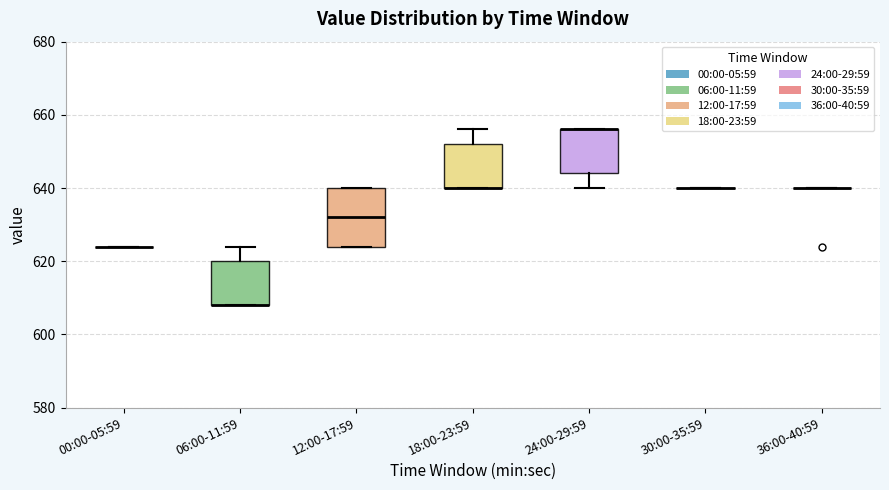

Reading left to right, transcribe this box plot: for each box, give where its median line is, the range the box spans, and where its two whiskers end, as read against the y-axis. The values are not printed on the chart, so give them approximately, as read against the axis.

00:00-05:59: box collapsed to a line at 624, whiskers 624 to 624
06:00-11:59: median 608 (drawn on the box's lower edge), box 608 to 620, whiskers 608 to 624
12:00-17:59: median 632, box 624 to 640, whiskers 624 to 640
18:00-23:59: median 640 (drawn on the box's lower edge), box 640 to 652, whiskers 640 to 656
24:00-29:59: median 656 (drawn on the box's upper edge), box 644 to 656, whiskers 640 to 656
30:00-35:59: box collapsed to a line at 640, whiskers 640 to 640
36:00-40:59: box collapsed to a line at 640, whiskers 640 to 640